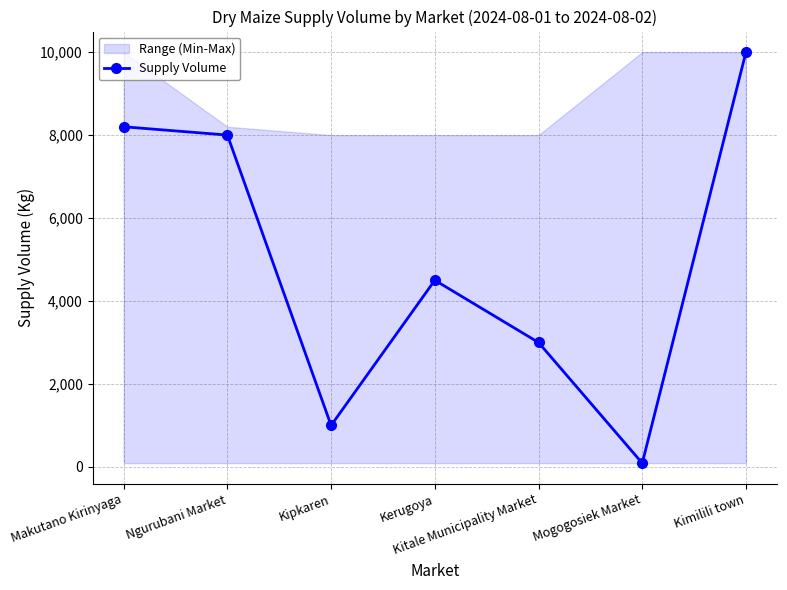

What is the change in value from Kitale Municipality Market to Kimilili town?

+7000